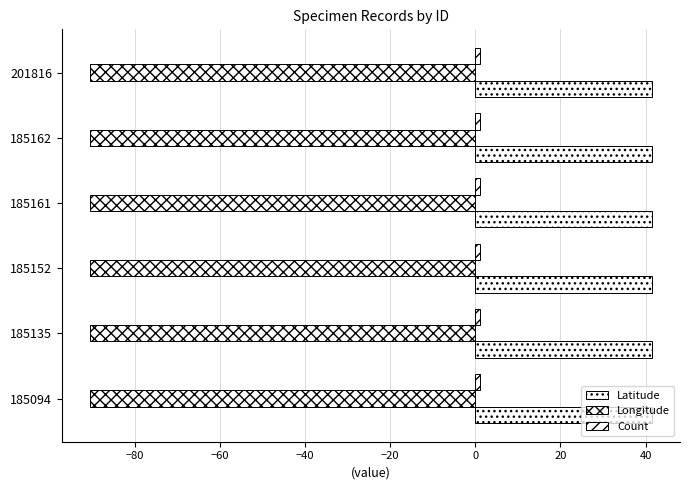

What is the maximum value shown in the chart?

41.5